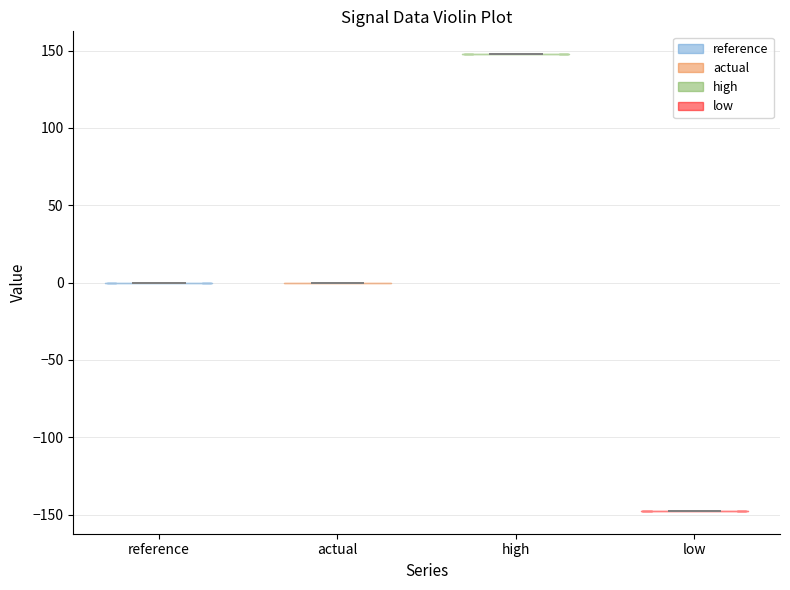

Which violin has the lowest median line?

low